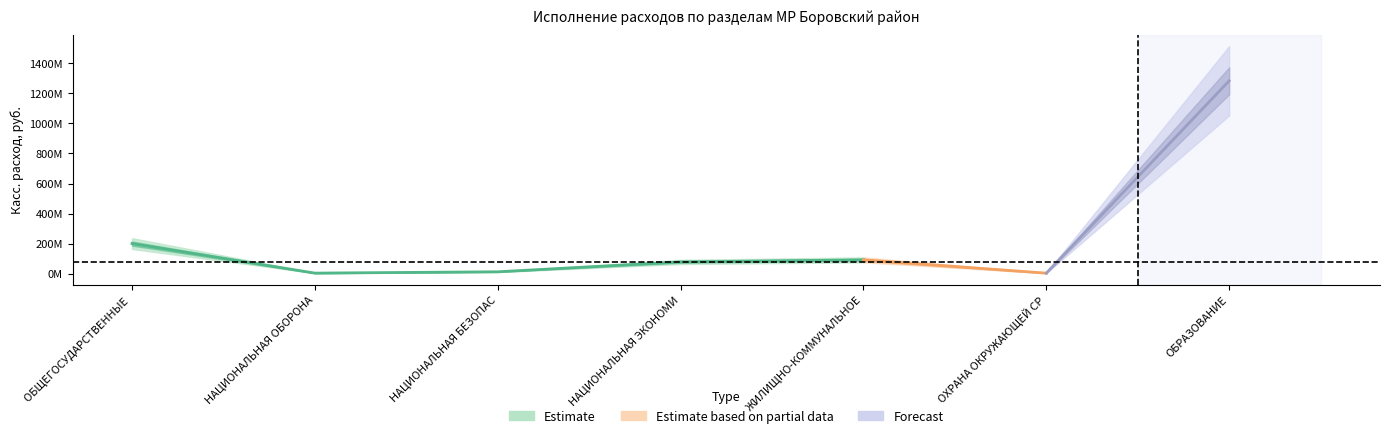

What is the label of the 1st point from the right?

ОБРАЗОВАНИЕ